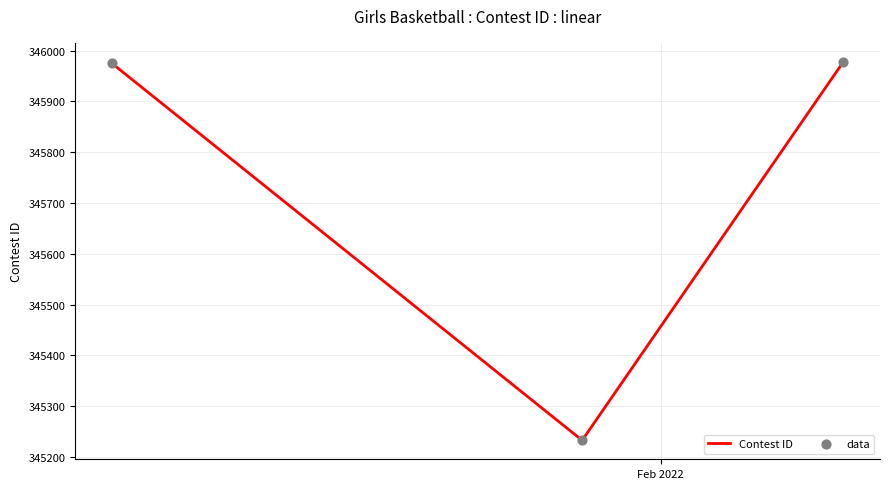

What is the difference between the second highest and minimum values?

742